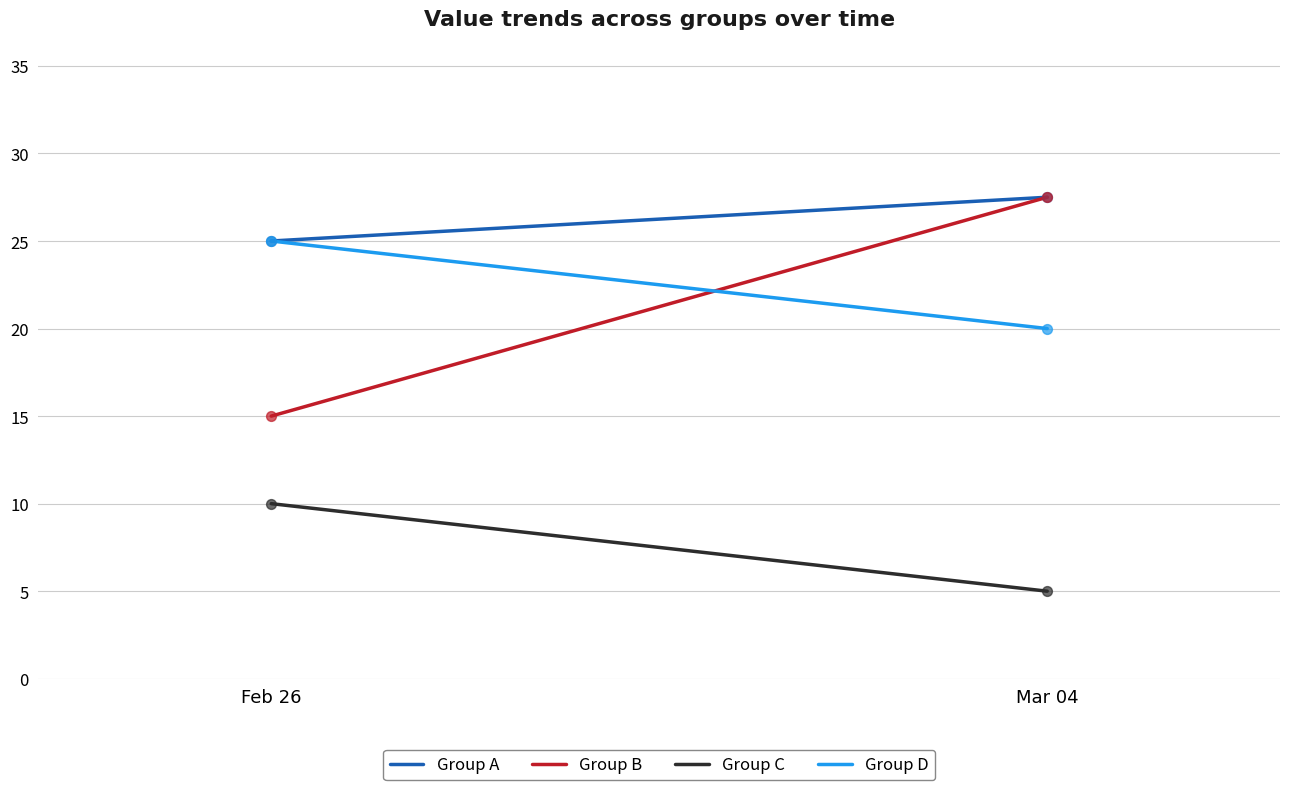

At which category is the sum across all series the highest?

Mar 04